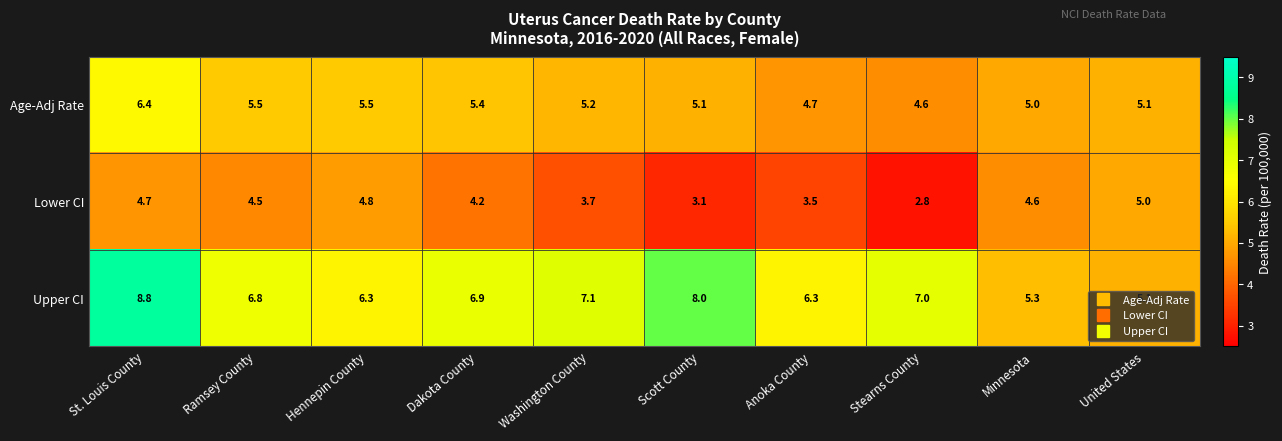

Where is Age-Adj Rate nearest to the value 5?

Minnesota